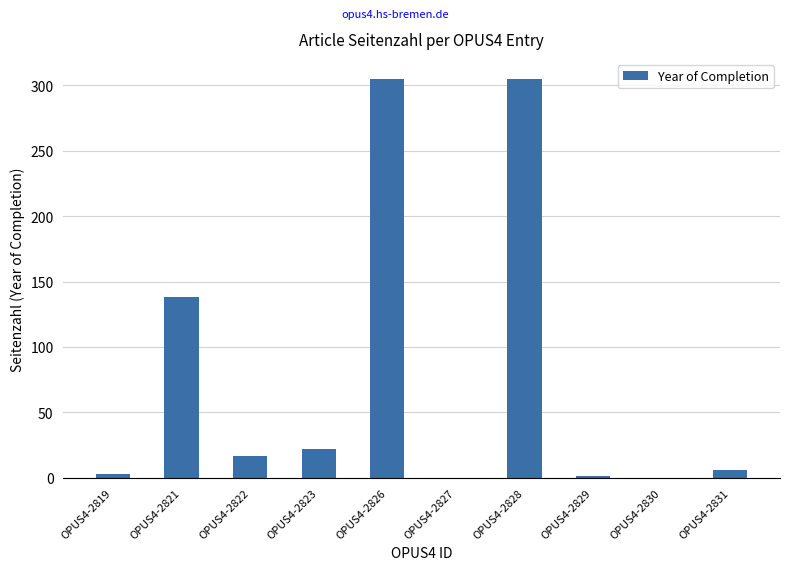

The chart shows a value of 93 at OPUS4-2821. True or false?

False